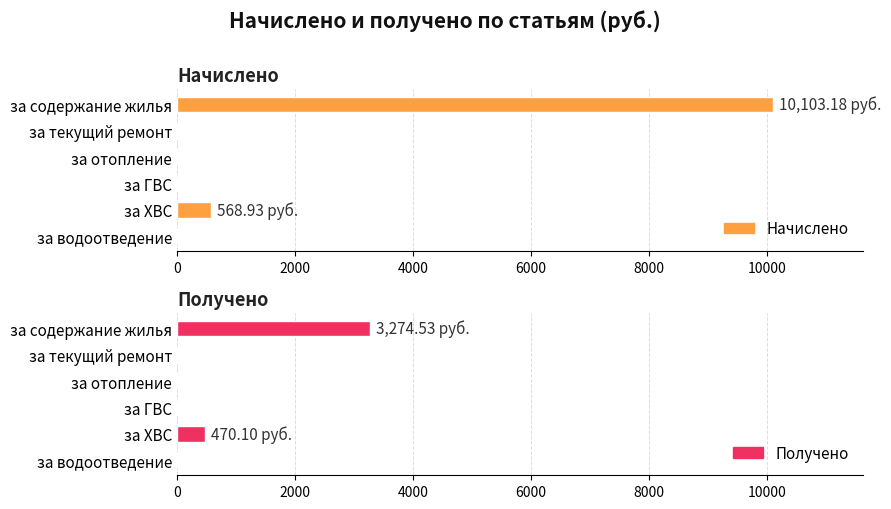

Are the bars grouped side by side (vs. stacked)?

Yes